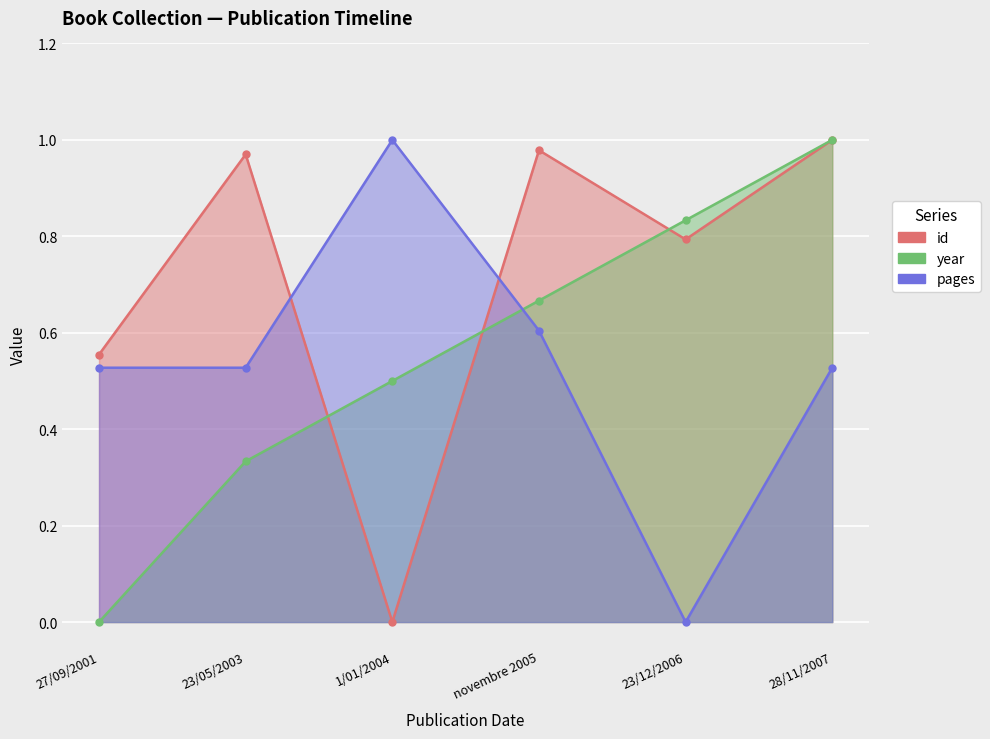

Reading left to right, extract all data points from this chart.

id: 0.6	1.0	0.0	1.0	0.8	1.0
year: 0.0	0.3	0.5	0.7	0.8	1.0
pages: 0.5	0.5	1.0	0.6	0.0	0.5